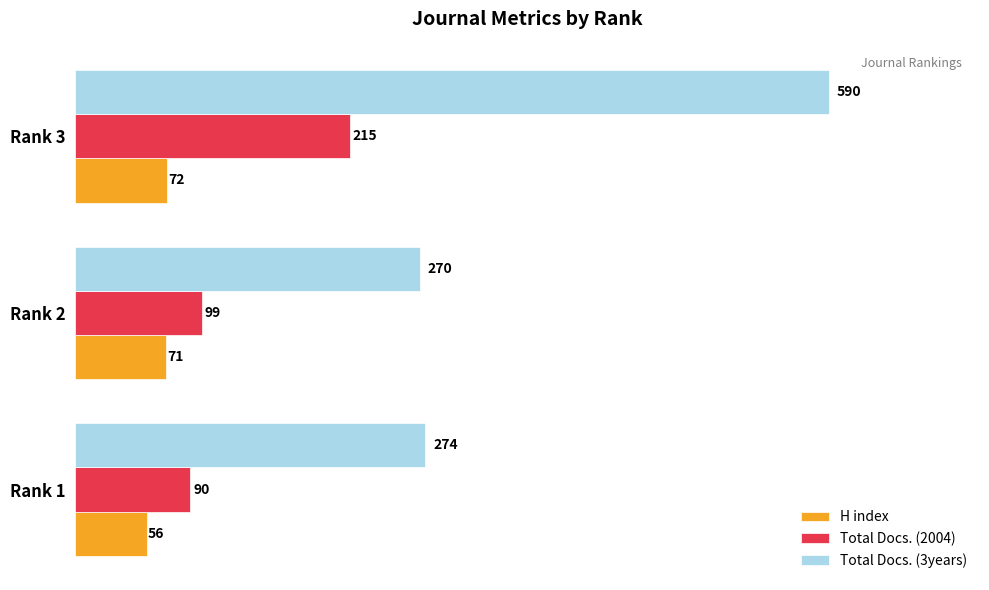

What are all the series names shown in the legend?

H index, Total Docs. (2004), Total Docs. (3years)